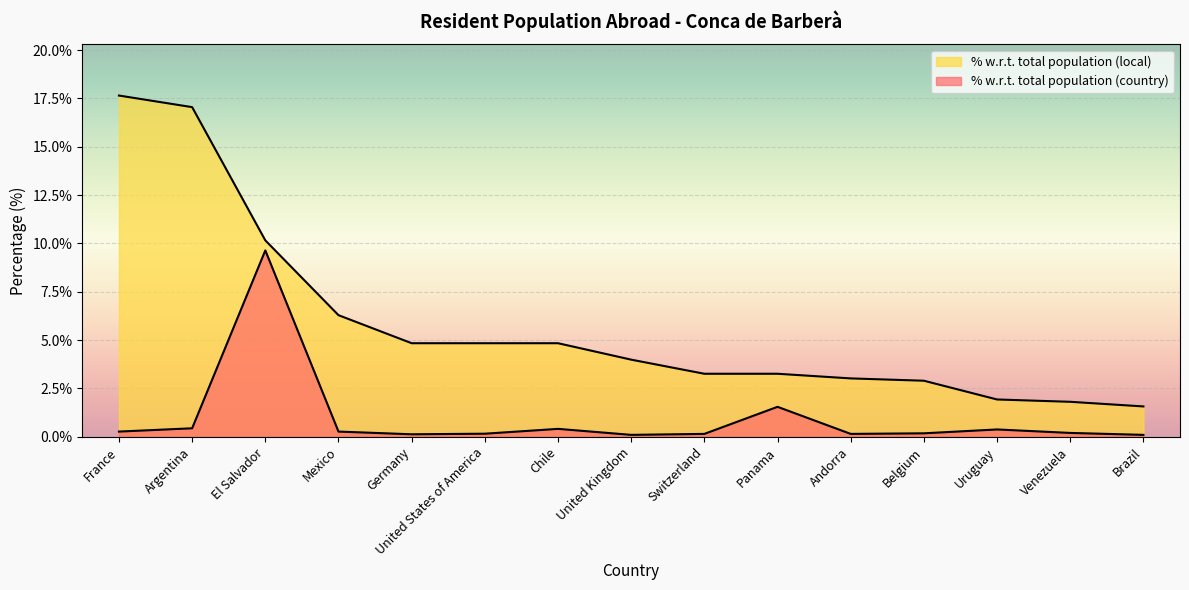

Is the value of % with respect to total (country) at Chile greater than the value of % with respect to total (local) at Chile?

No